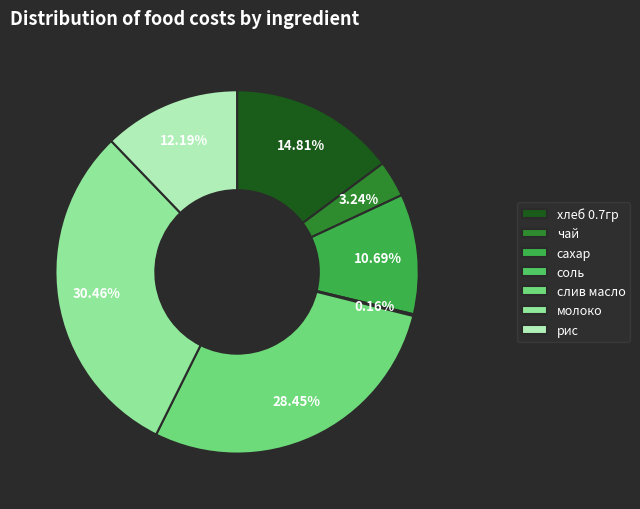

The чай slice represents 3% of the pie. True or false?

True